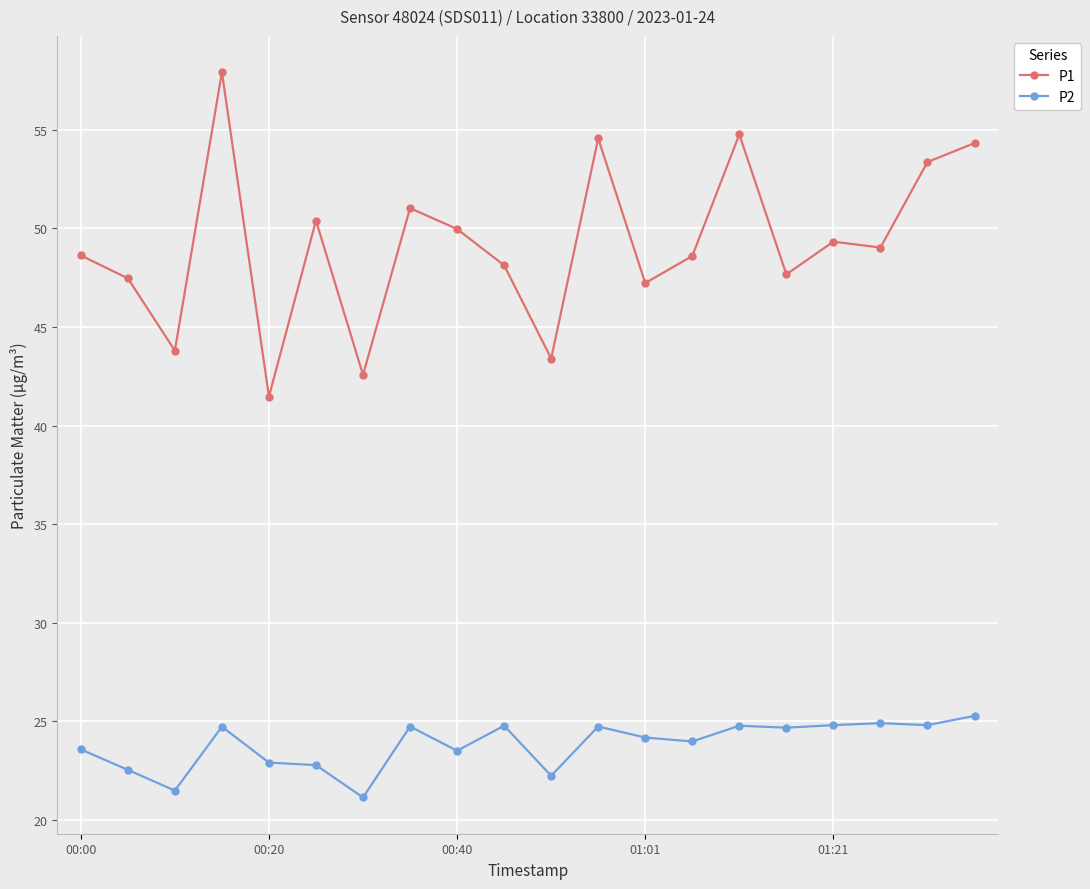

What is the value of the P1 point at the 5th from the left?

41.5